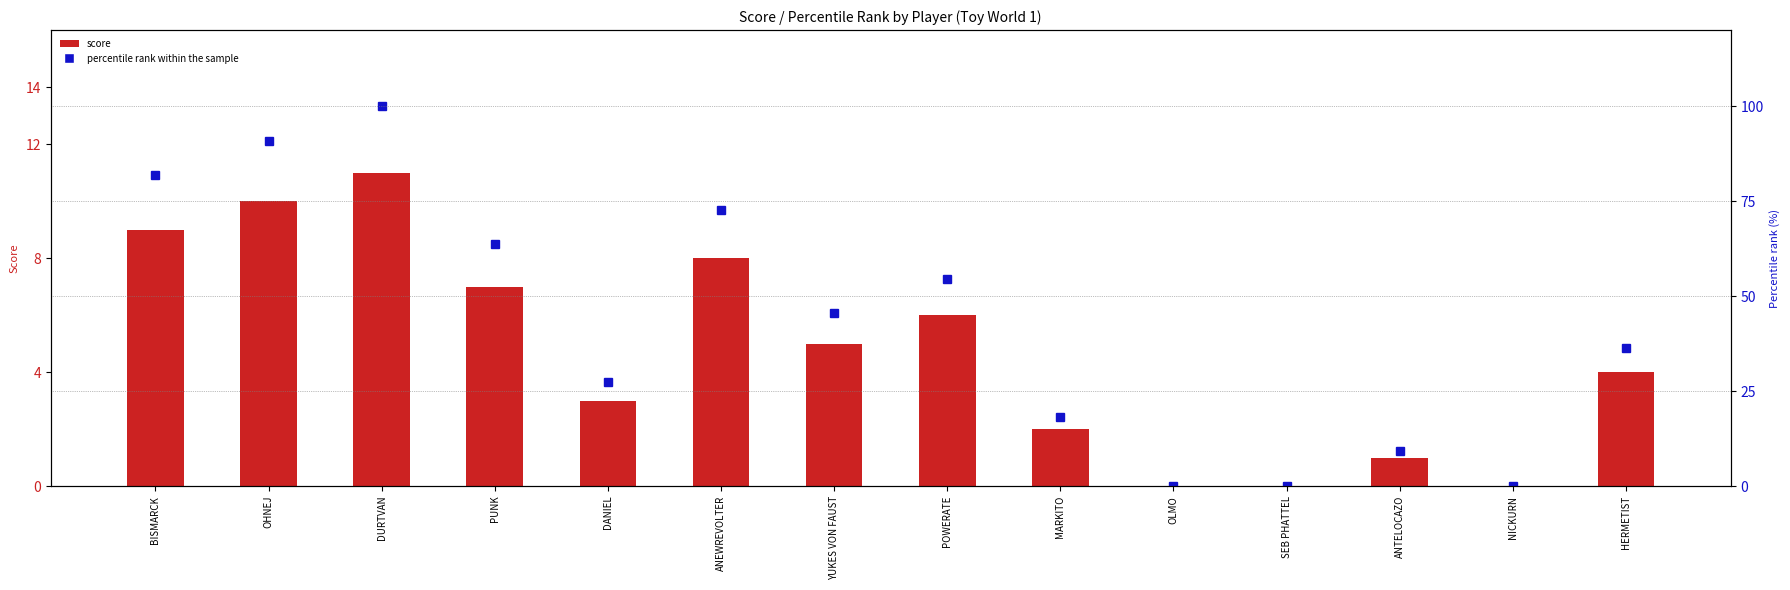

Are the bars horizontal?

No